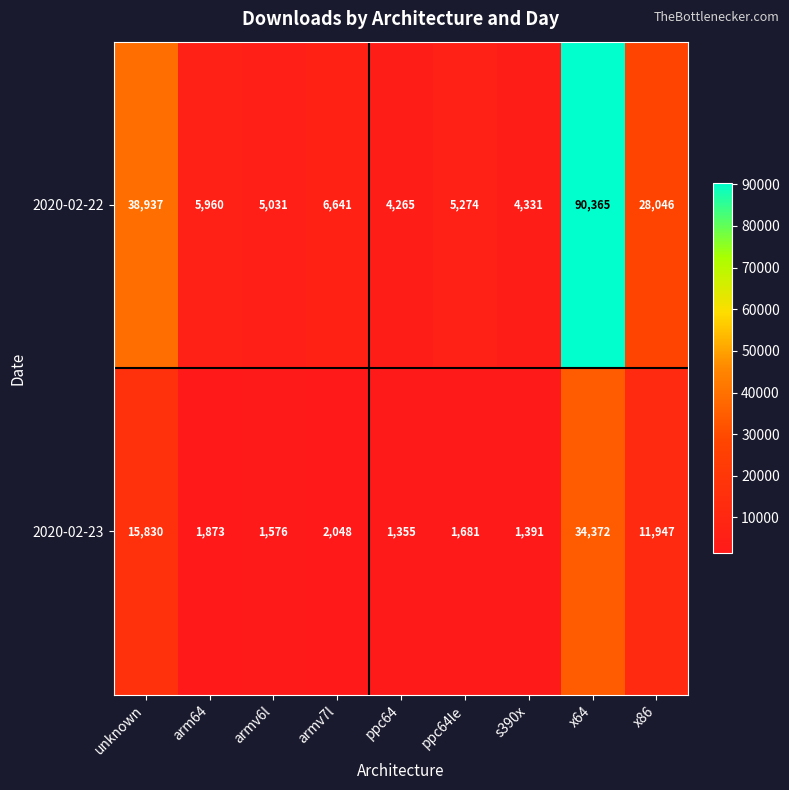

How many distinct data groups are displayed?

2